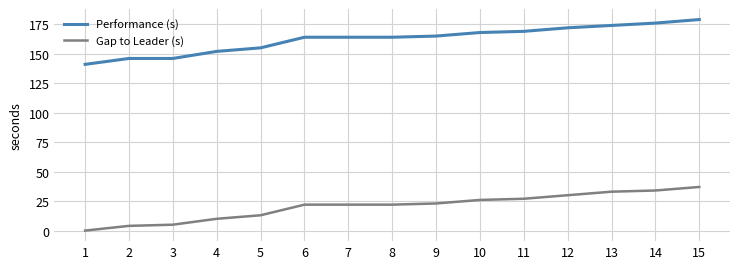

Reading left to right, transcribe all the data shown in this chart.

Performance (s): 141	146	146	152	155	164	164	164	165	168	169	172	174	176	179
Gap to Leader (s): 0	4	5	10	13	22	22	22	23	26	27	30	33	34	37